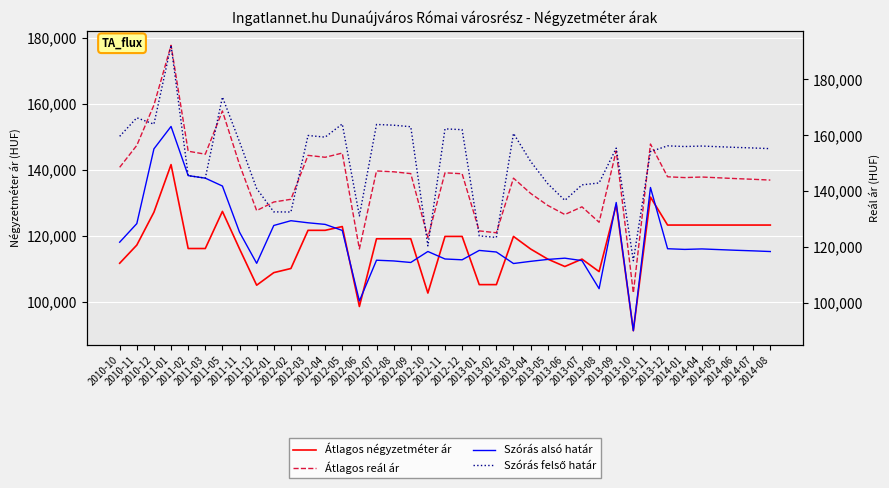

Between 2012-08 and 2012-12, which series saw the biggest shift?

Szórás felső határ